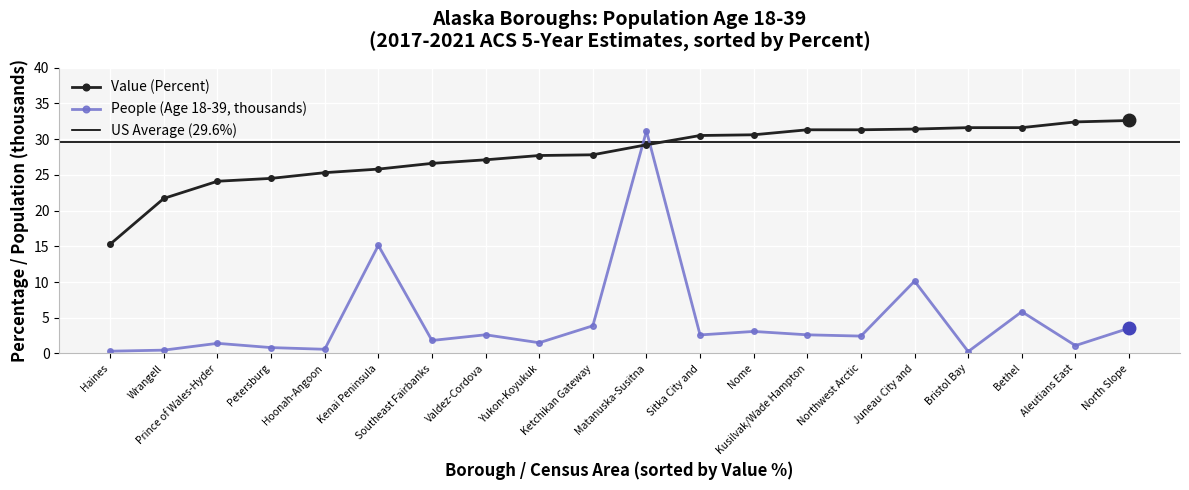

At which label does Value (Percent) reach its minimum?

Haines